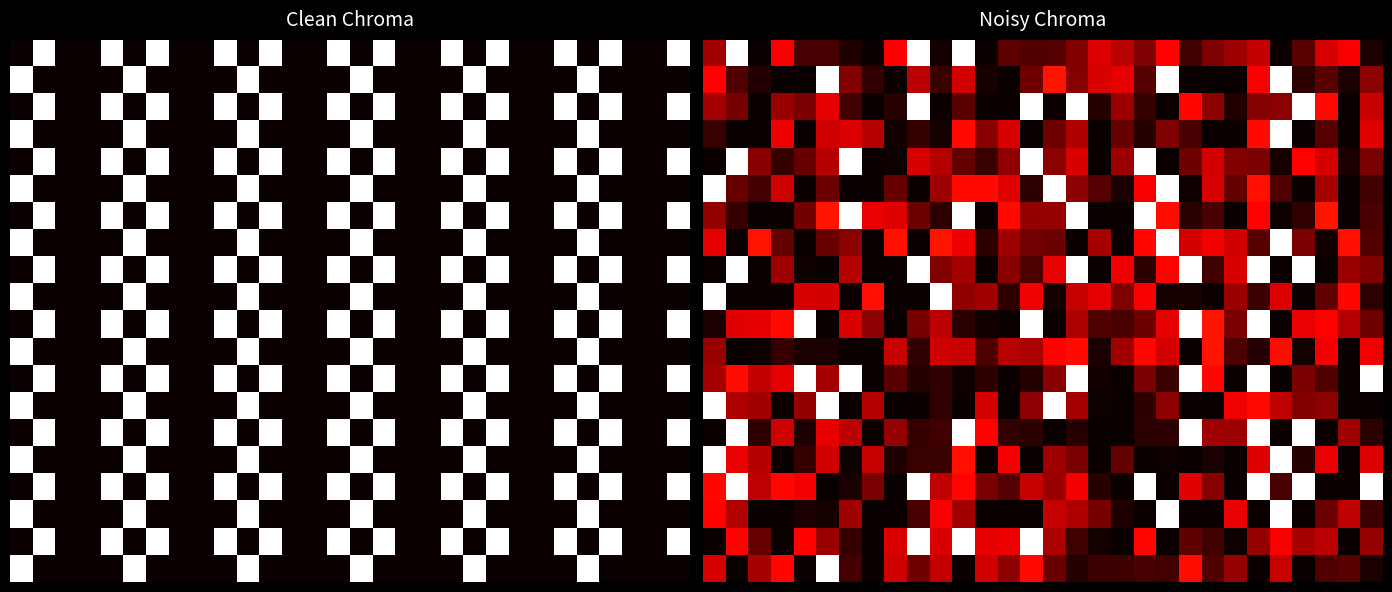

How many categories are shown in the chart?

30